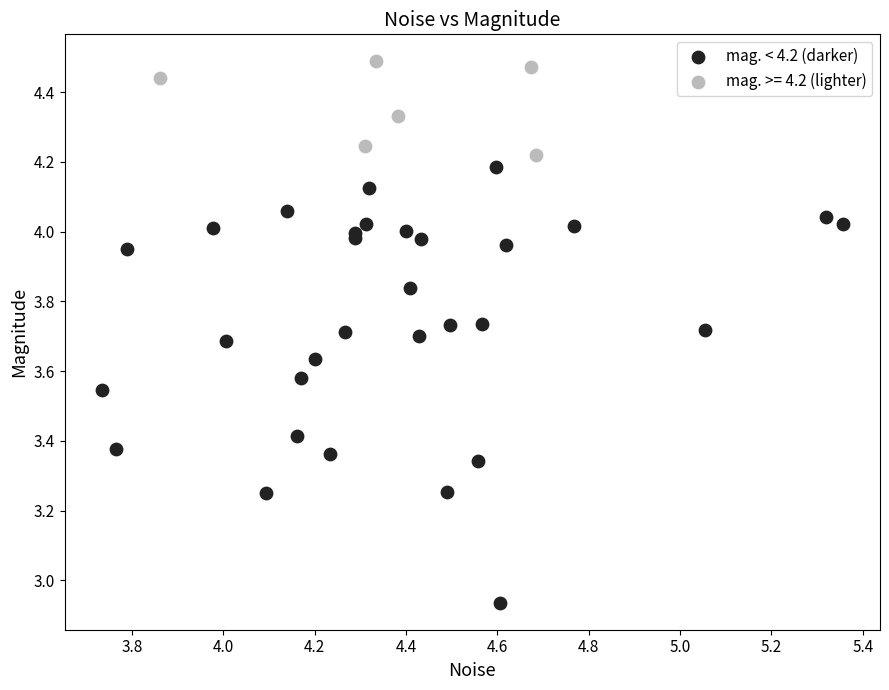

Which series contains the highest Y value?

mag. >= 4.2 (lighter)